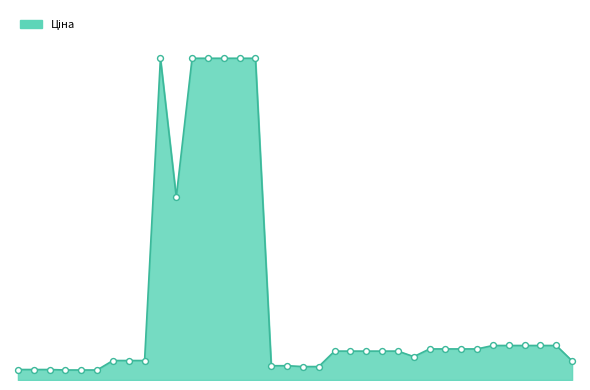

Does the chart have visible grid lines?

No